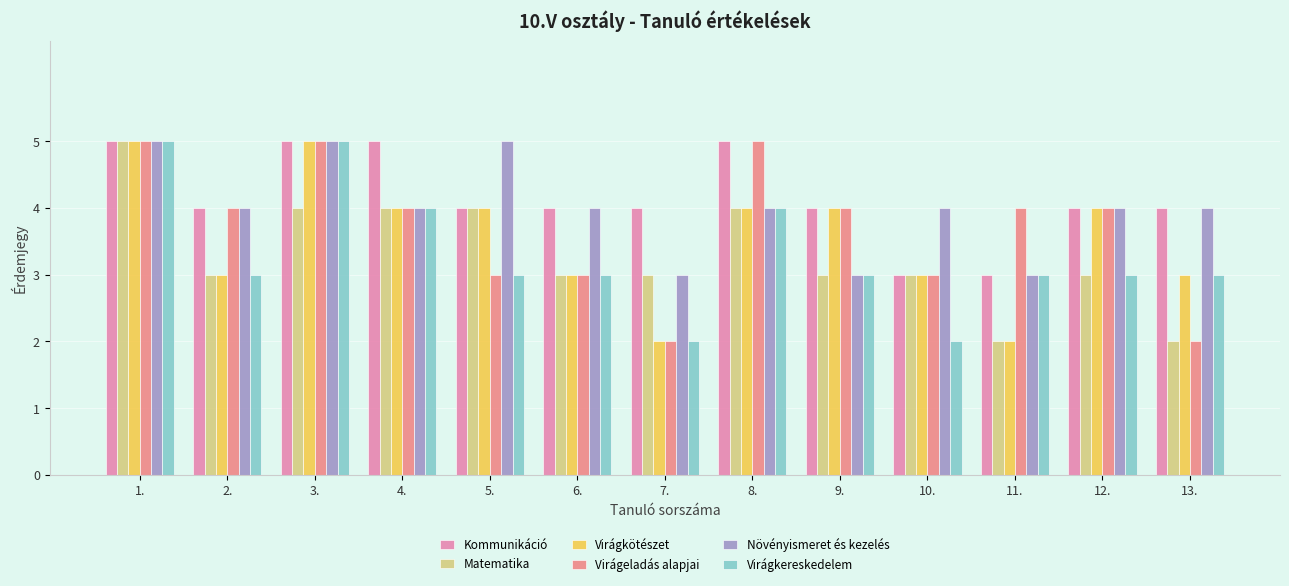

What is the difference between the second highest and second lowest values in the Virágkereskedelem series?

3